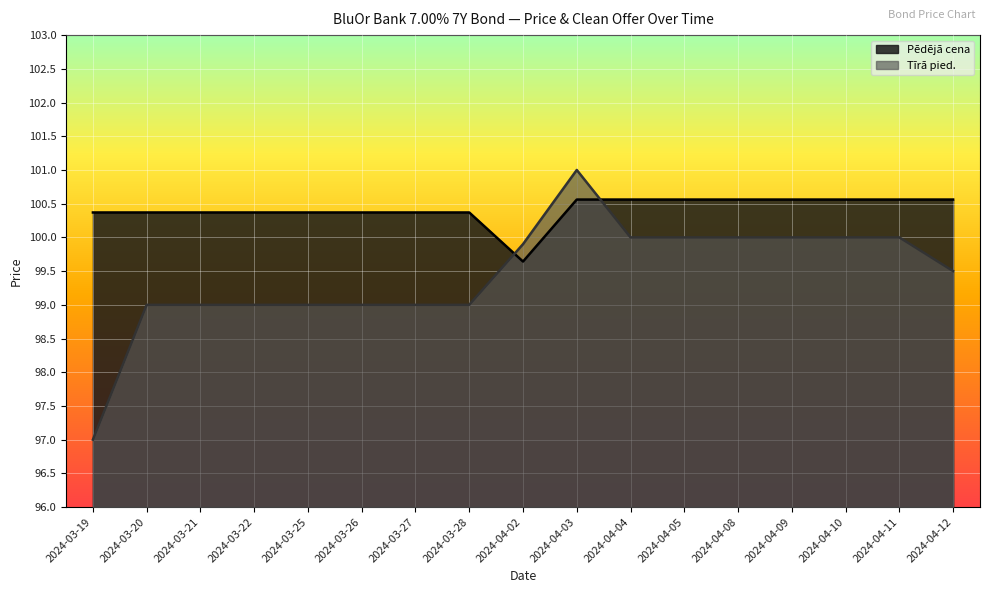

How many times do Tīrā pied. and Pēdējā cena cross each other?

2